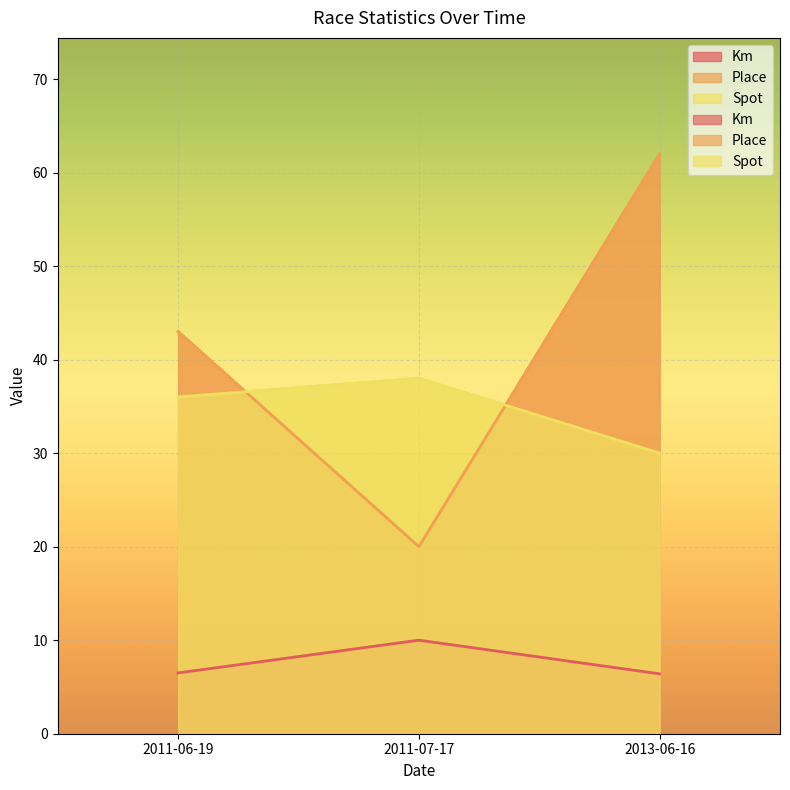

How many lines are shown in the chart?

3